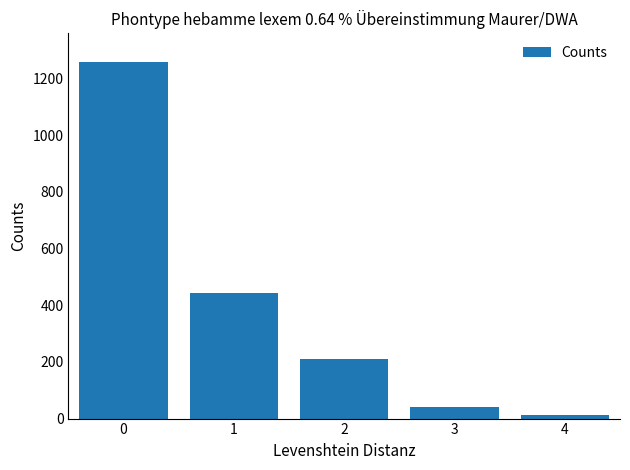

What is the change in value from 0 to 1?

-815